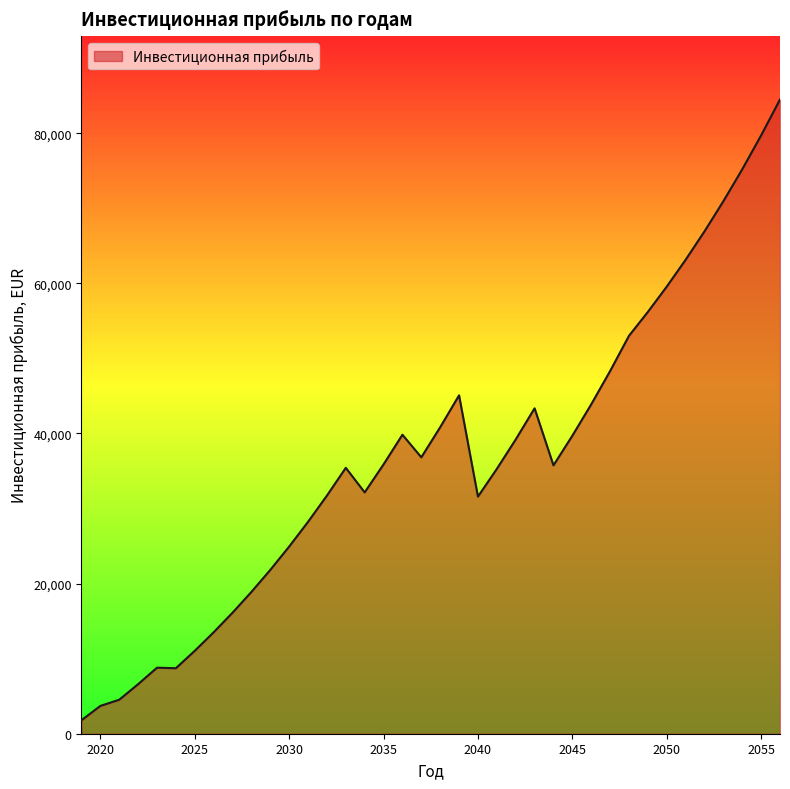

What is the difference between the maximum and minimum values?

82698.2